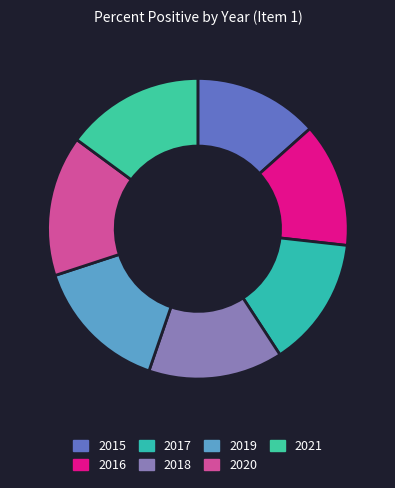

Does 2018 represent more than half of the total?

No